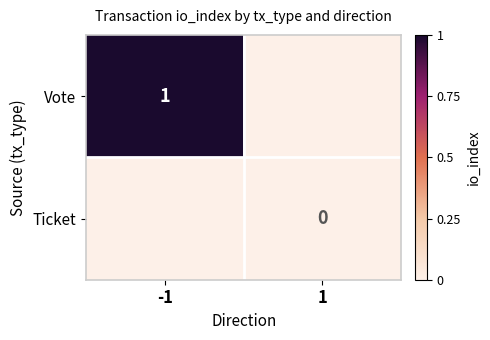

The value of Vote at -1 is 1.4. True or false?

False